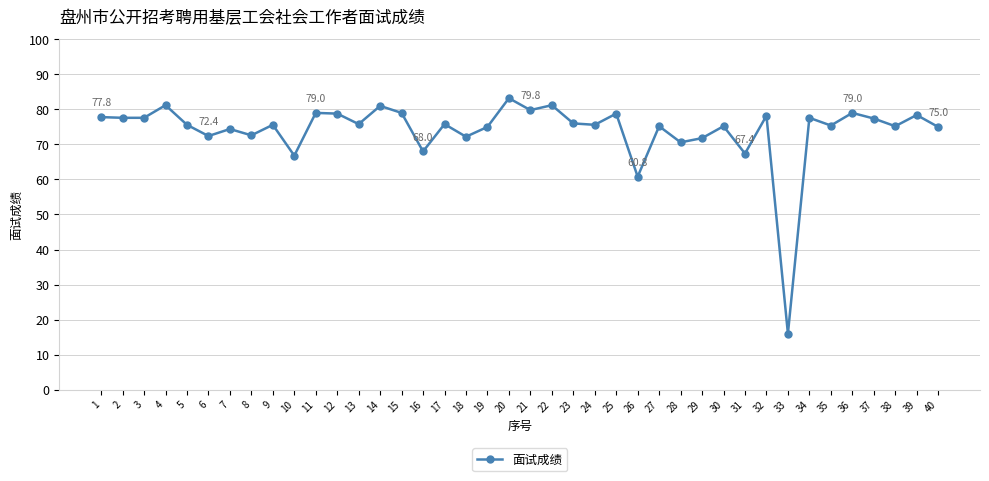

Where does the data first go above 75?

1